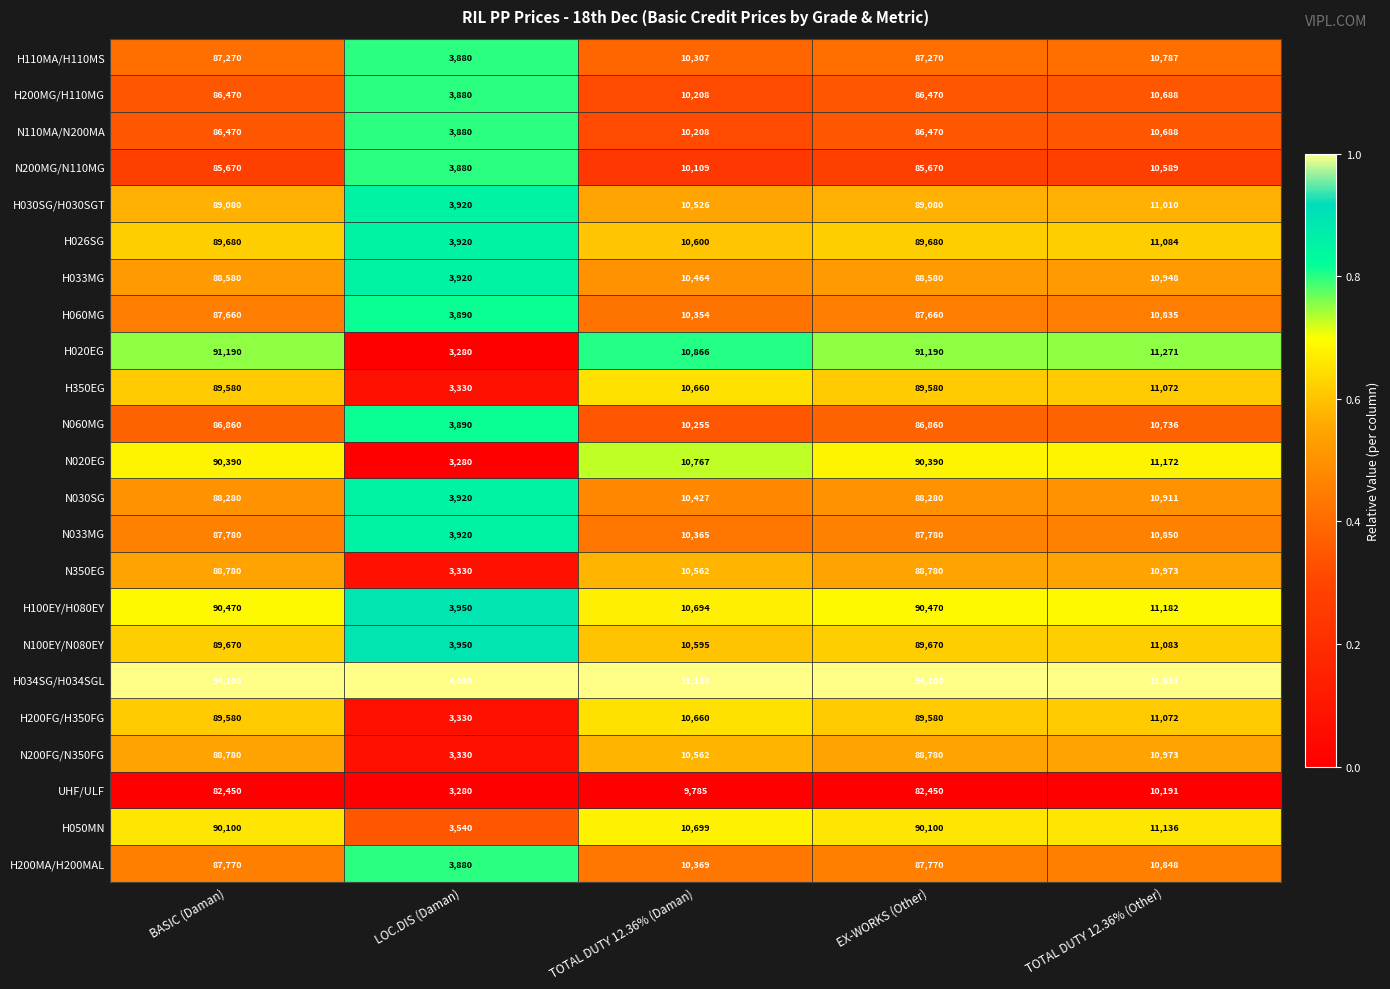

Is it true that H200MA/H200MAL equals 4360 at TOTAL DUTY 12.36% (Daman)?

False